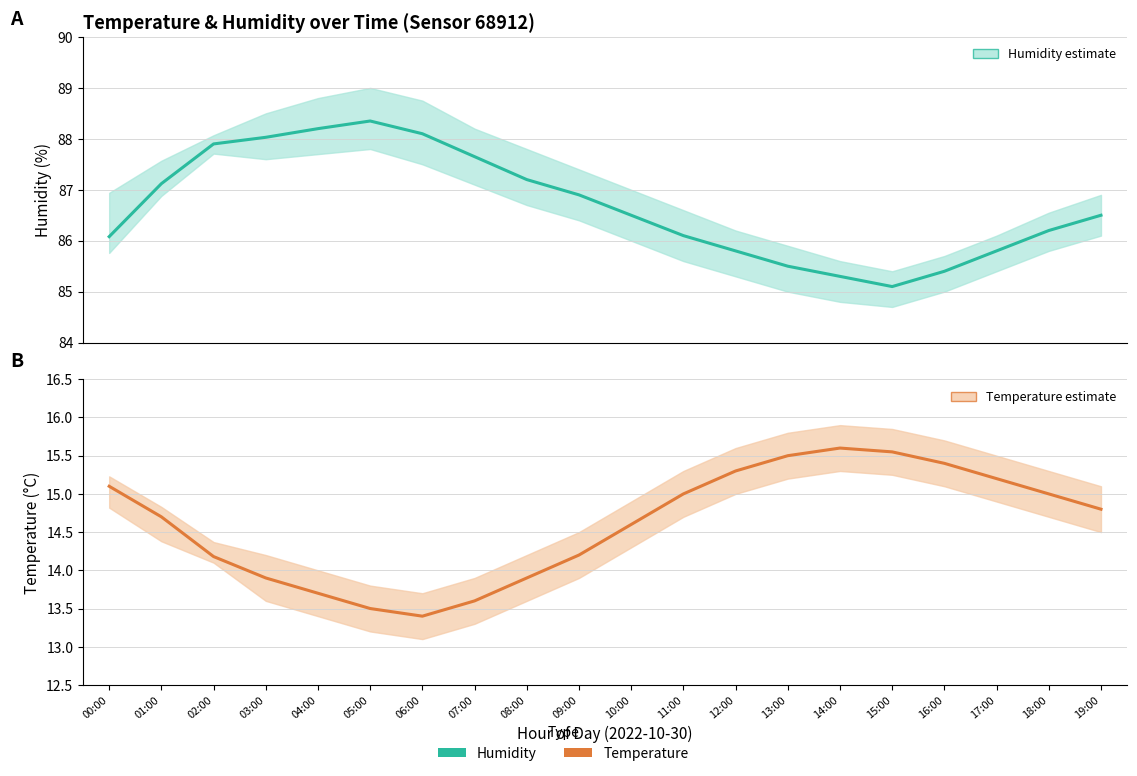

What is the difference between the maximum and second lowest values in the Temperature estimate series?

2.1